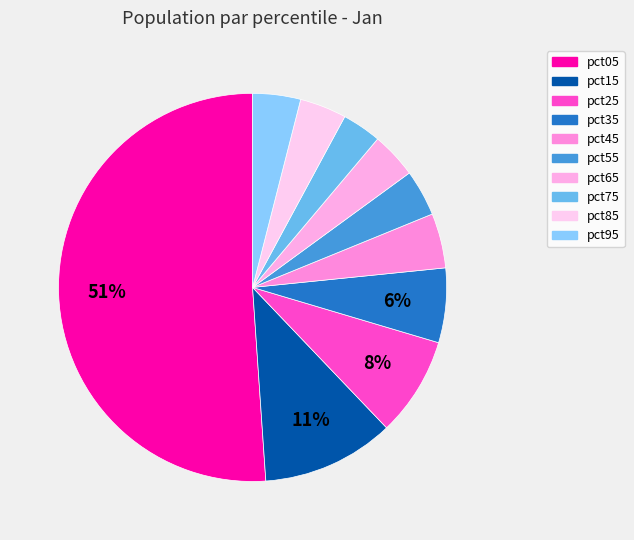

Combined, do pct75 and pct35 account for over 50%?

No